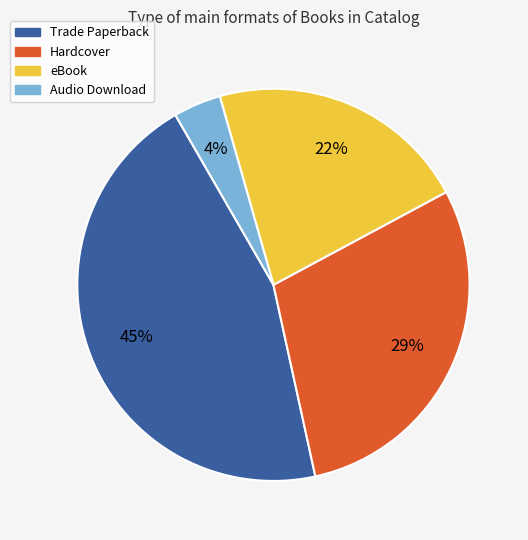

What is the ratio of the value at eBook to the value at Audio Download?

5.5